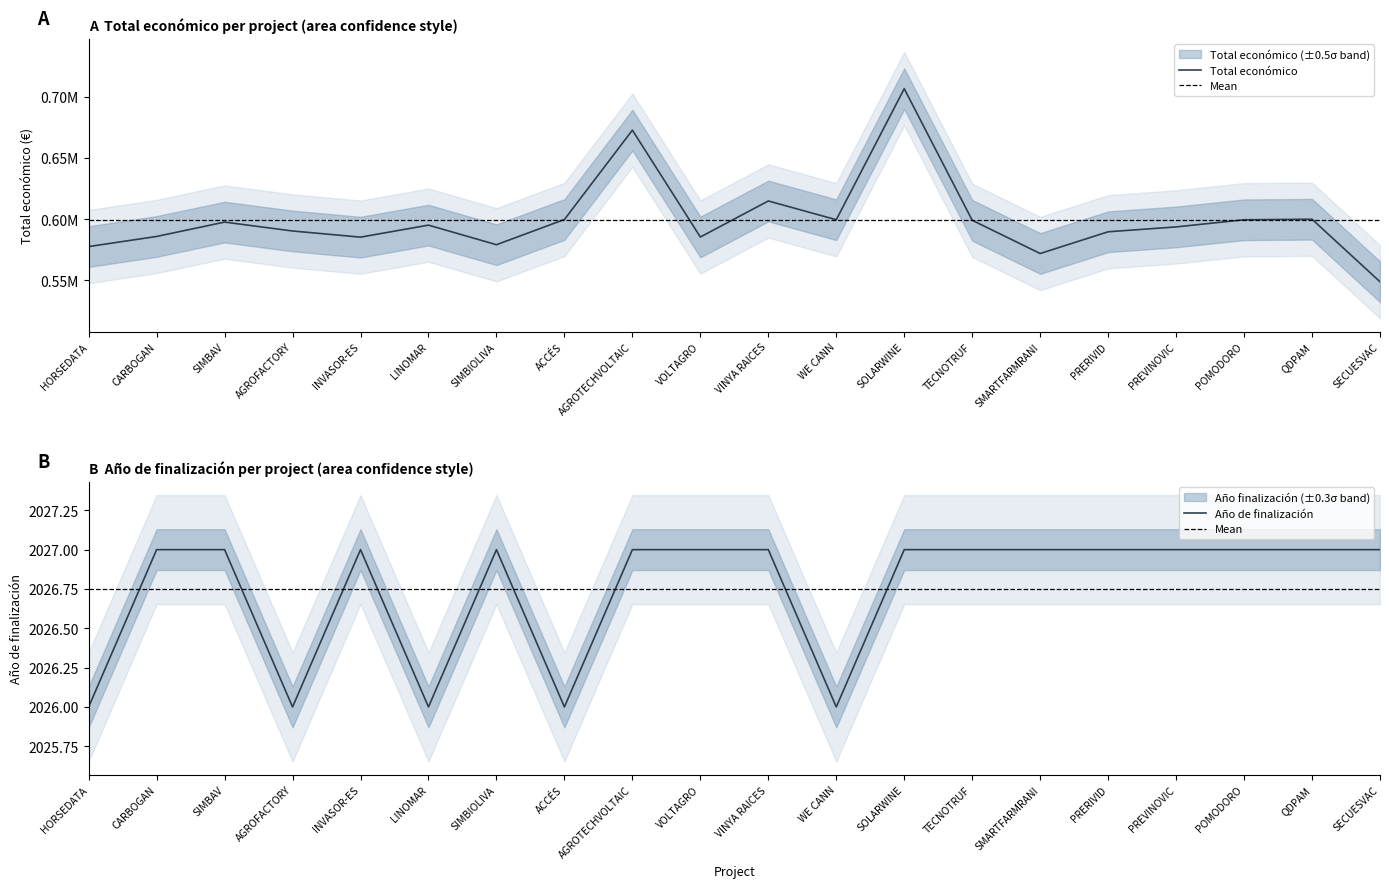

What are all the series names shown in the legend?

Total económico, Año de finalización